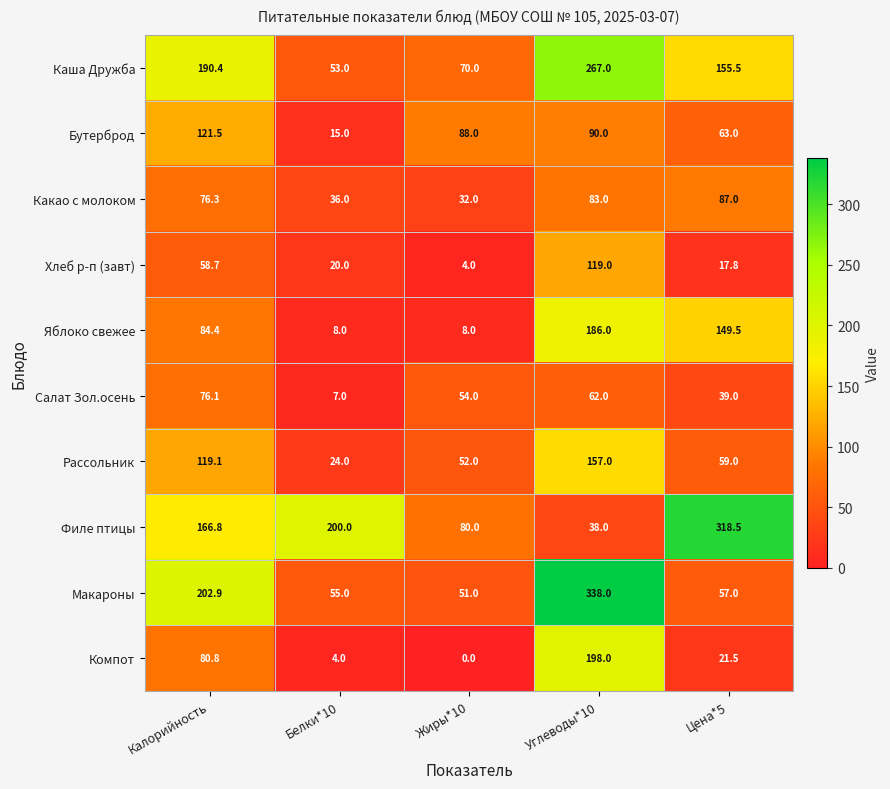

What is the sum of the Хлеб р-п (завт) values at Калорийность and Цена*5?

76.5